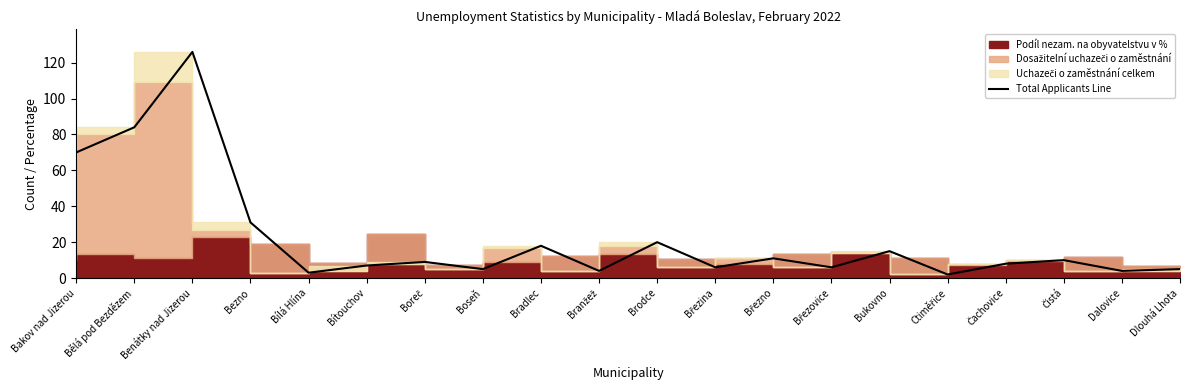

Where is the data nearest to the value 64?

Bakov nad Jizerou